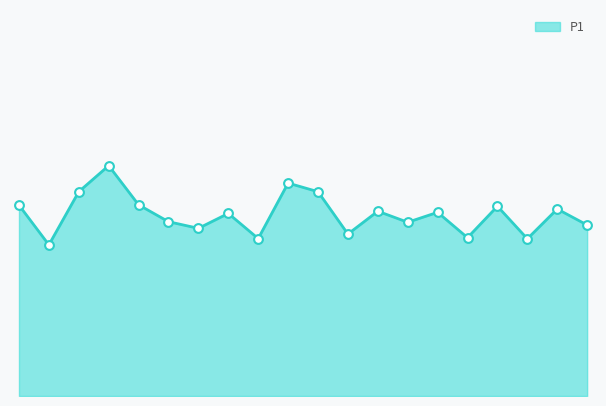

Is this an area chart (filled region under the line)?

Yes